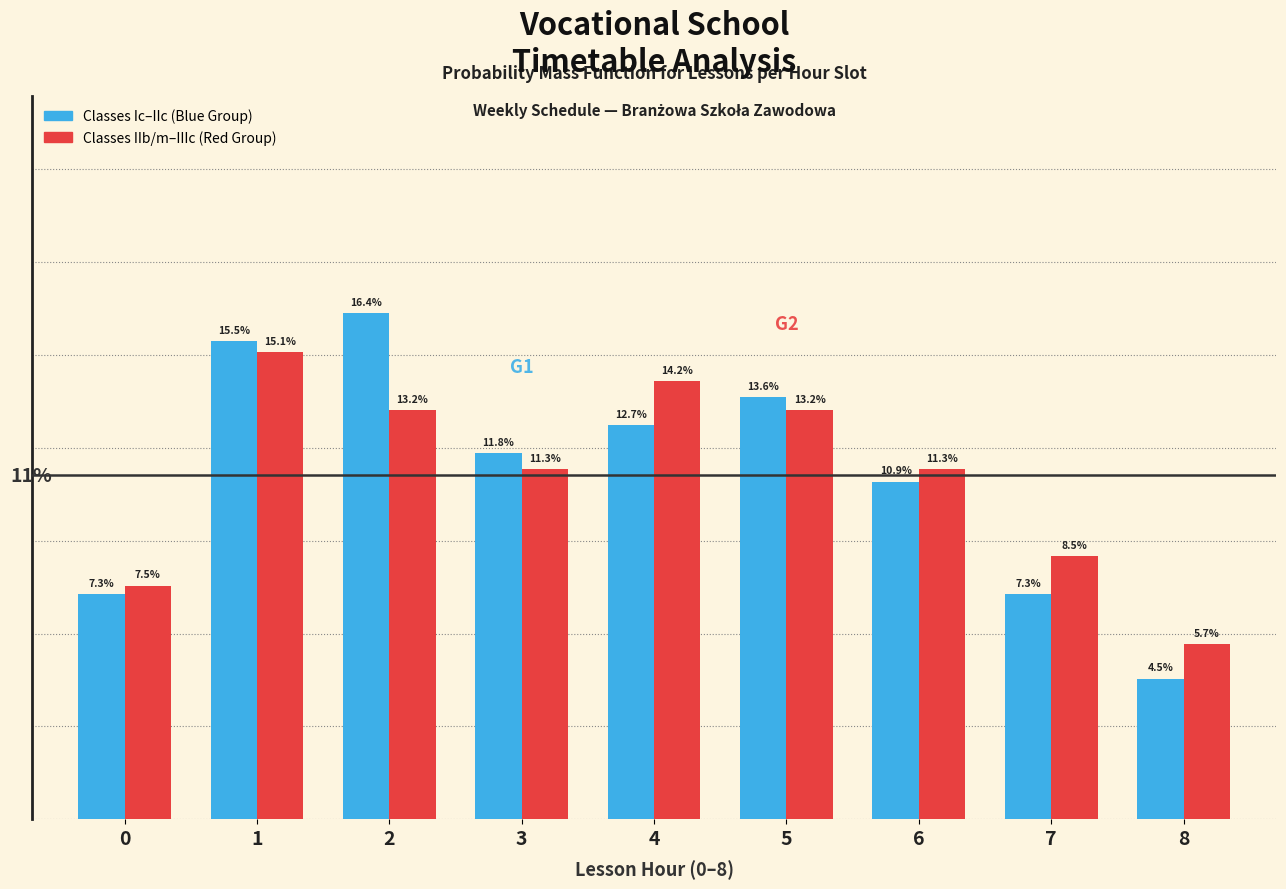

Which series has the widest spread of values?

Classes Ic–IIc (Blue Group)